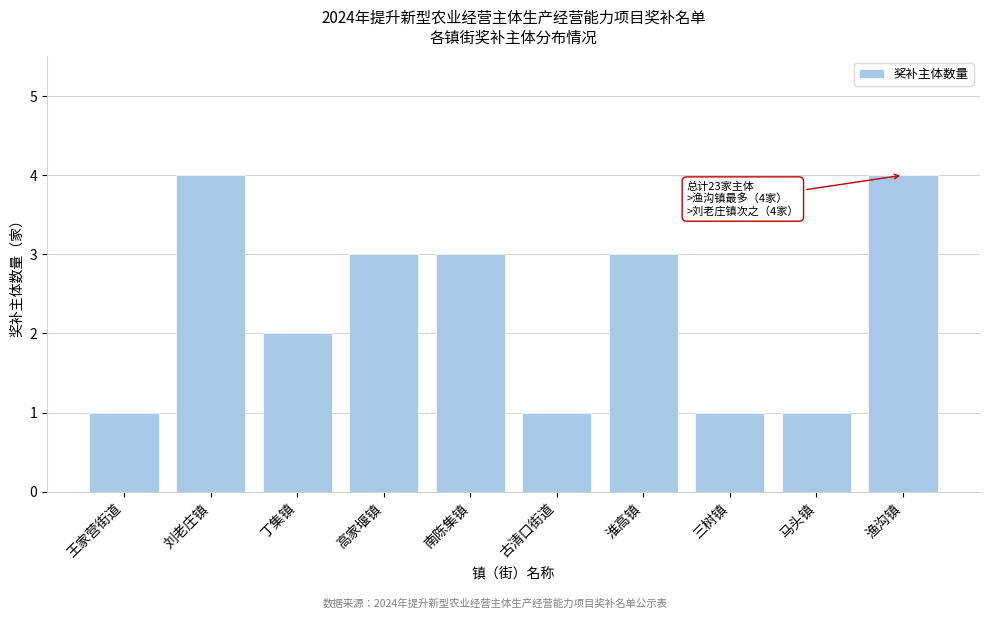

Reading right to left, transcribe all the data shown in this chart.

4	1	1	3	1	3	3	2	4	1